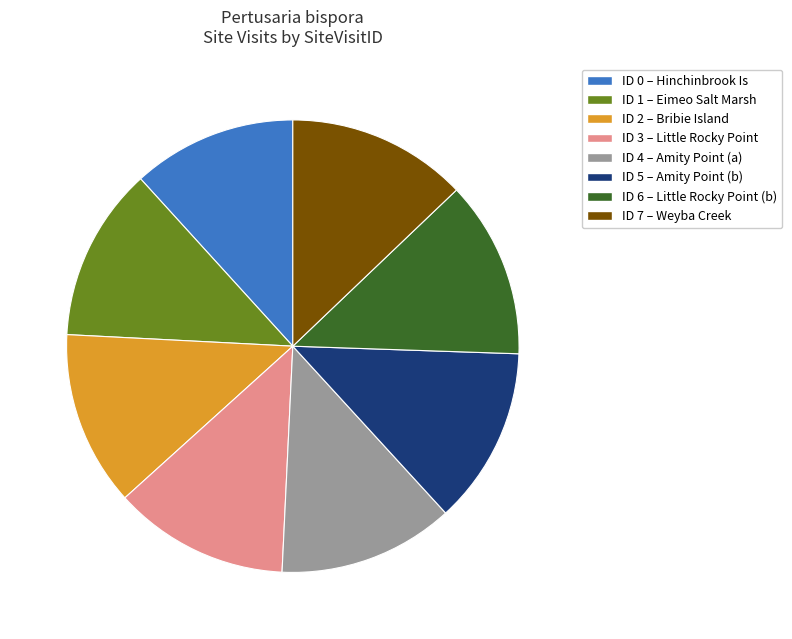

Does ID 3 – Little Rocky Point account for over 50% of the chart?

No